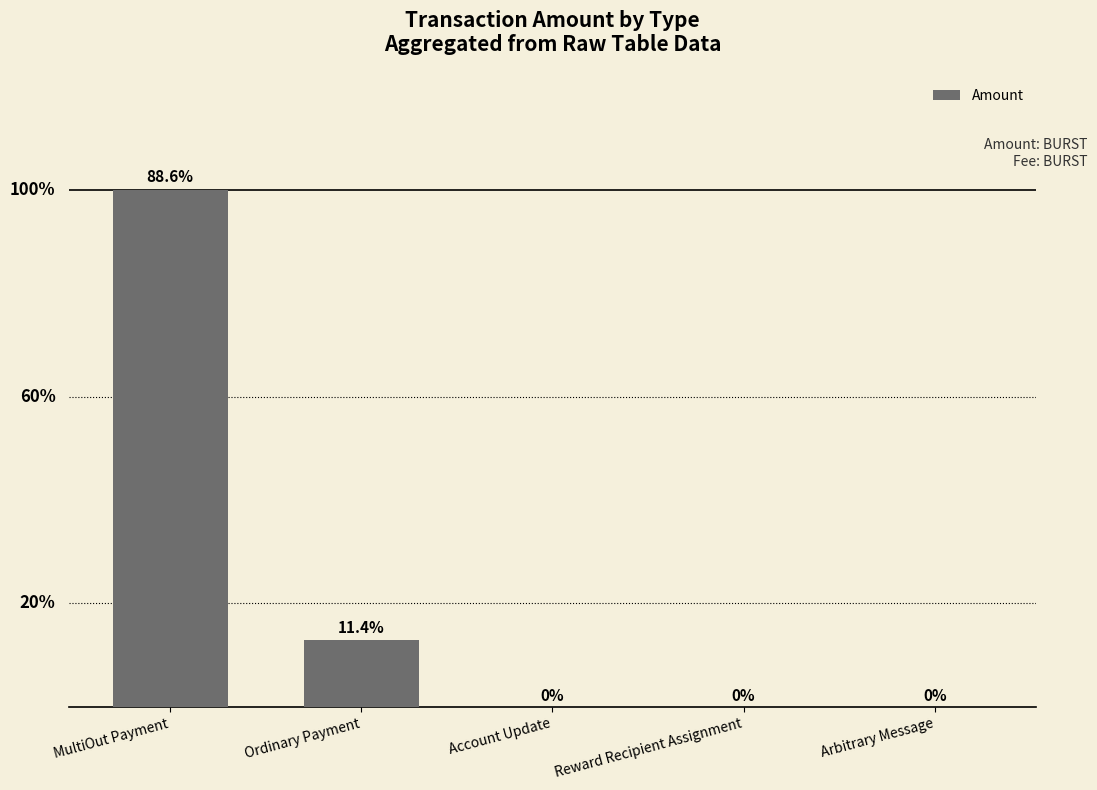

List the labels in order of value, smallest first.

Account Update, Reward Recipient Assignment, Arbitrary Message, Ordinary Payment, MultiOut Payment